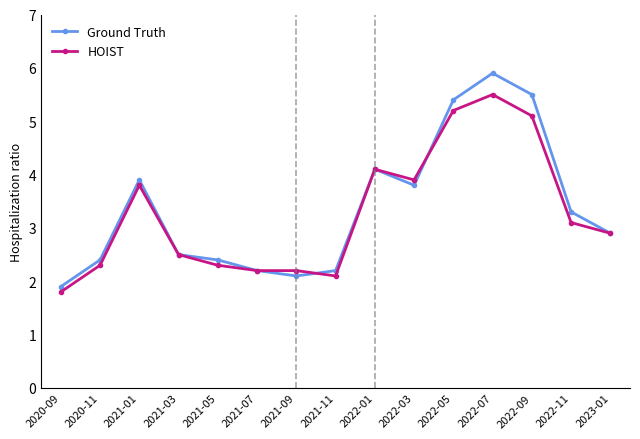

At 2022-07, list the series in order from largest to smallest.

Ground Truth, HOIST